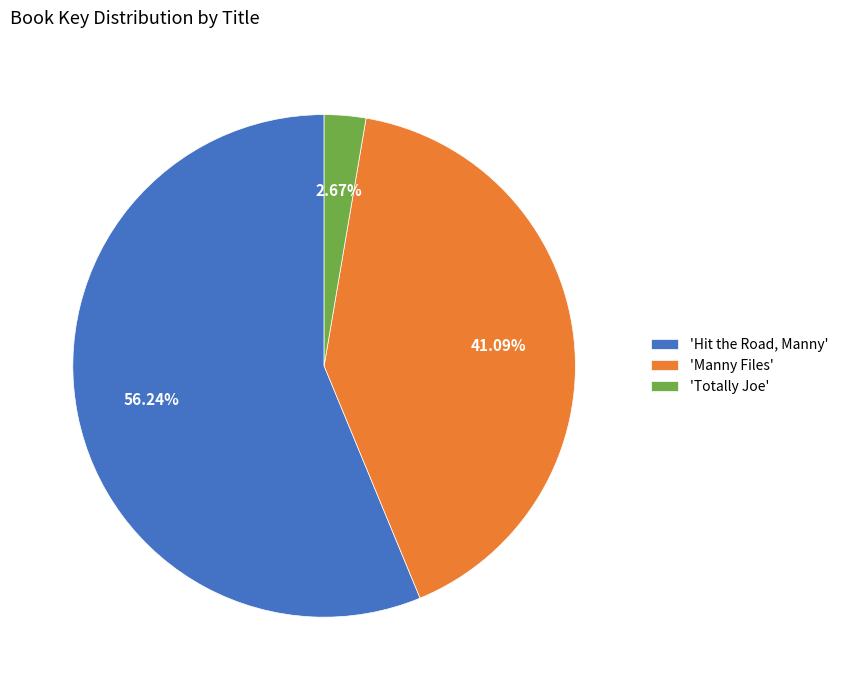

Does 'Hit the Road, Manny' account for over 50% of the chart?

Yes